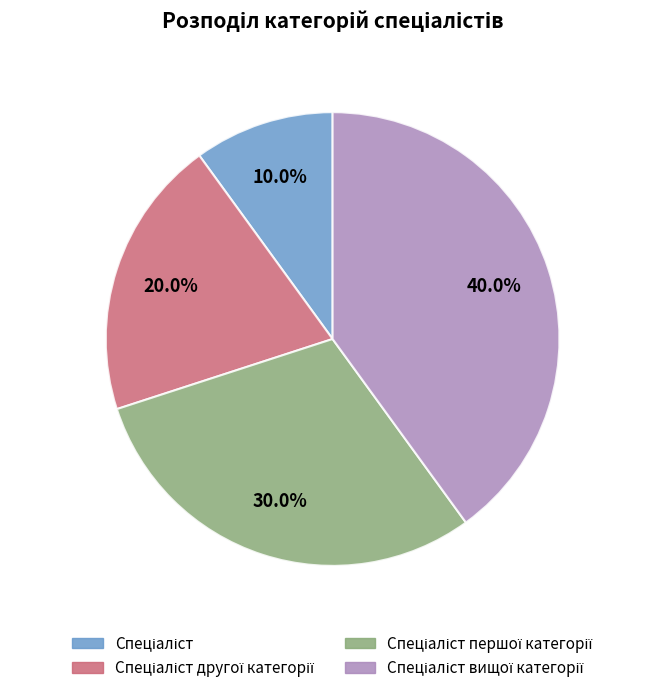

Is there any slice that represents more than half of the pie?

No